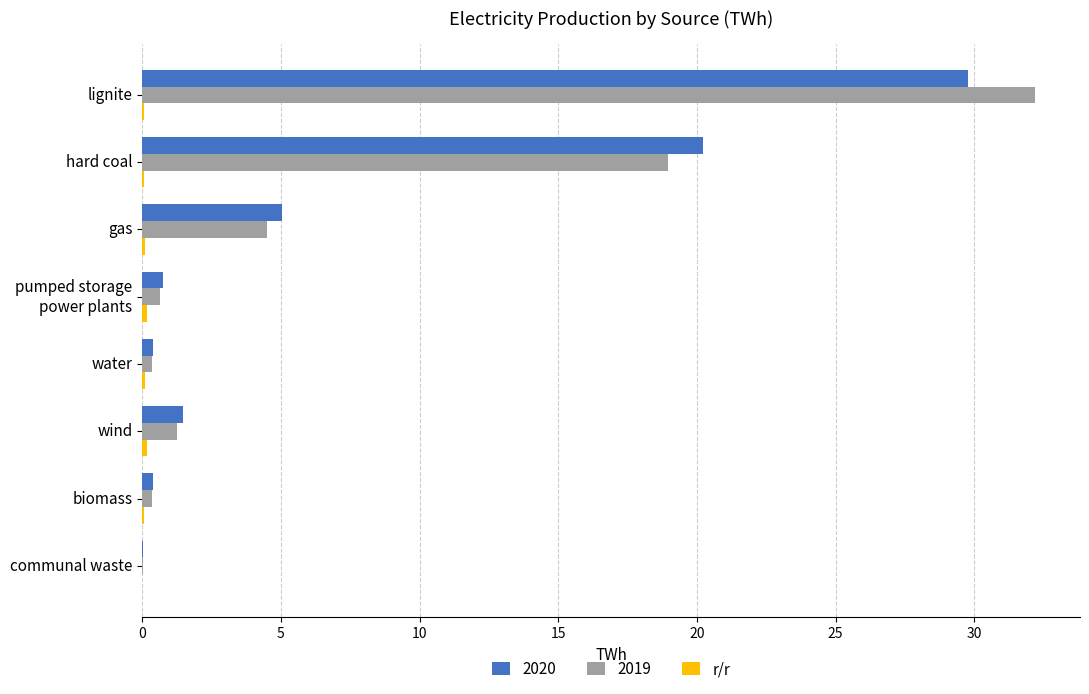

Is it true that 2019 equals 55.9 at lignite?

False